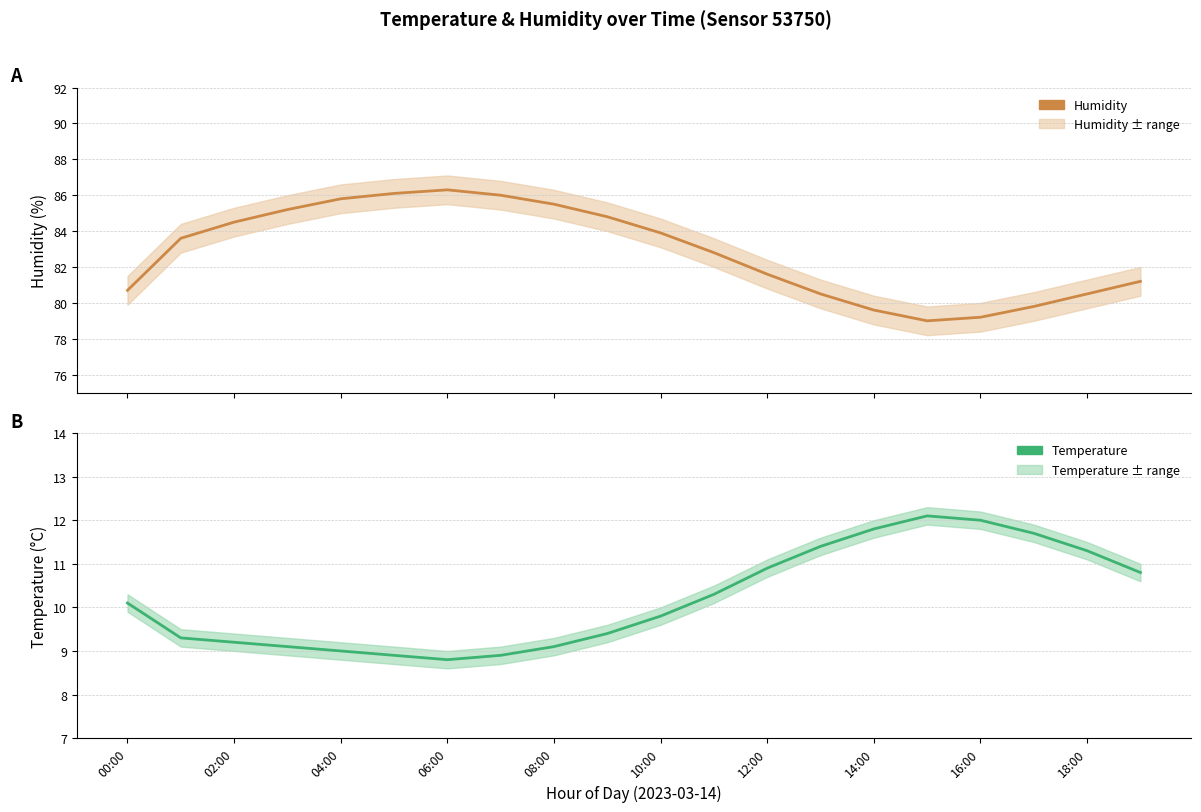

True or false: Temperature (estimate) and Humidity (estimate) cross at least once.

False